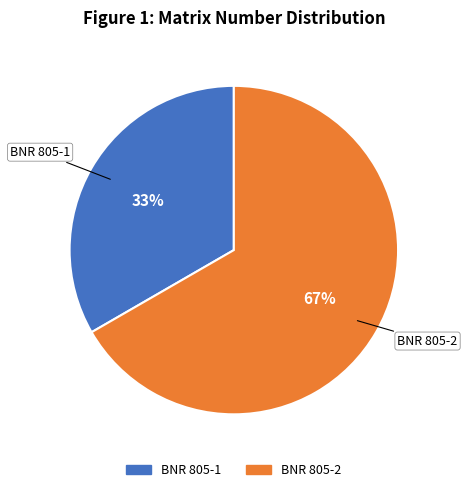

Count the number of slices in the pie.

2